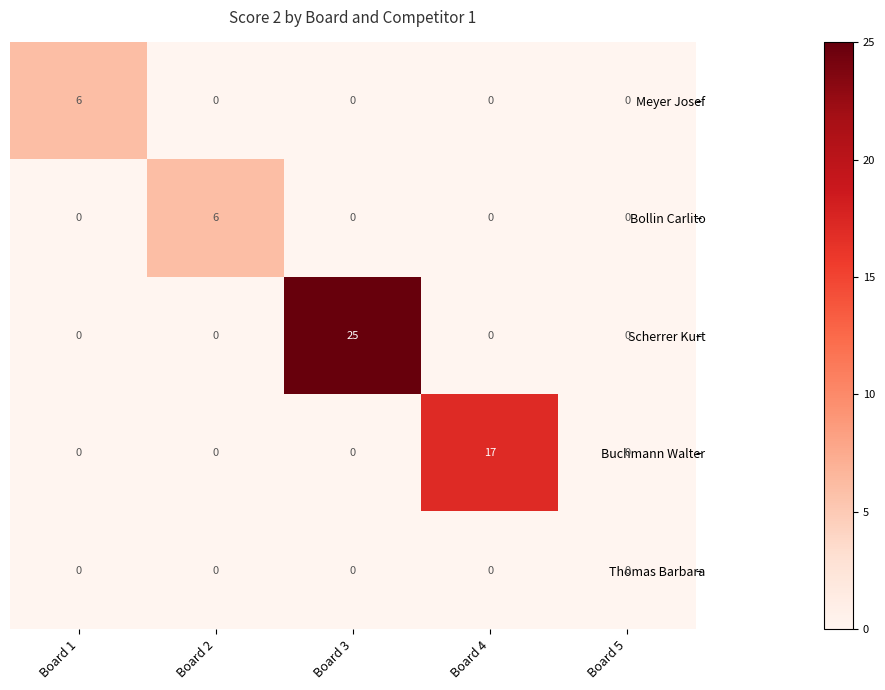

Reading left to right, transcribe all the data shown in this chart.

Meyer Josef: 6	0	0	0	0
Bollin Carlito: 0	6	0	0	0
Scherrer Kurt: 0	0	25	0	0
Buchmann Walter: 0	0	0	17	0
Thomas Barbara: 0	0	0	0	0